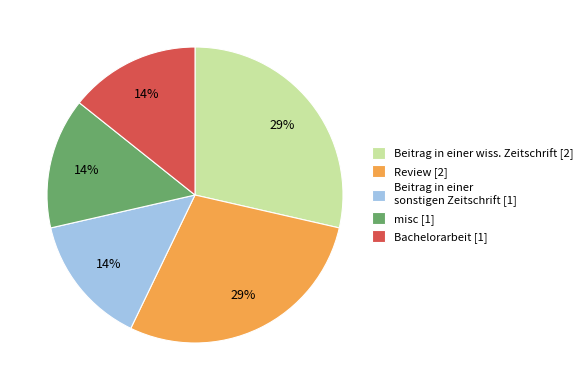

Do Review [2] and misc [1] together represent more than half of the pie?

No